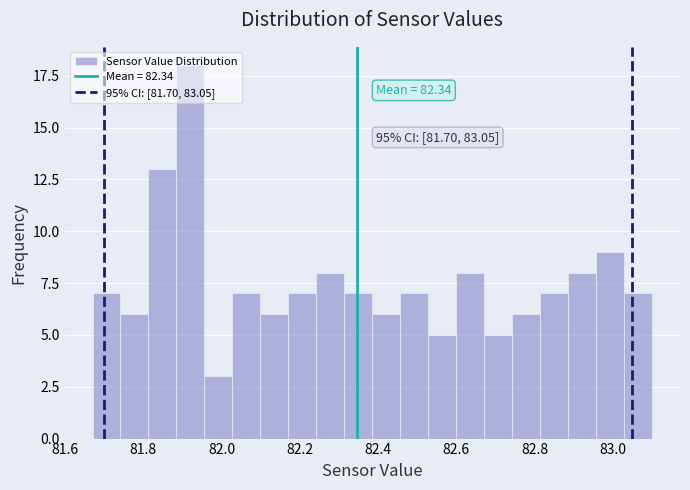

Around what value on the x-axis is the tallest bar? Give the approximate position of its centre, as read against the axis.

81.92